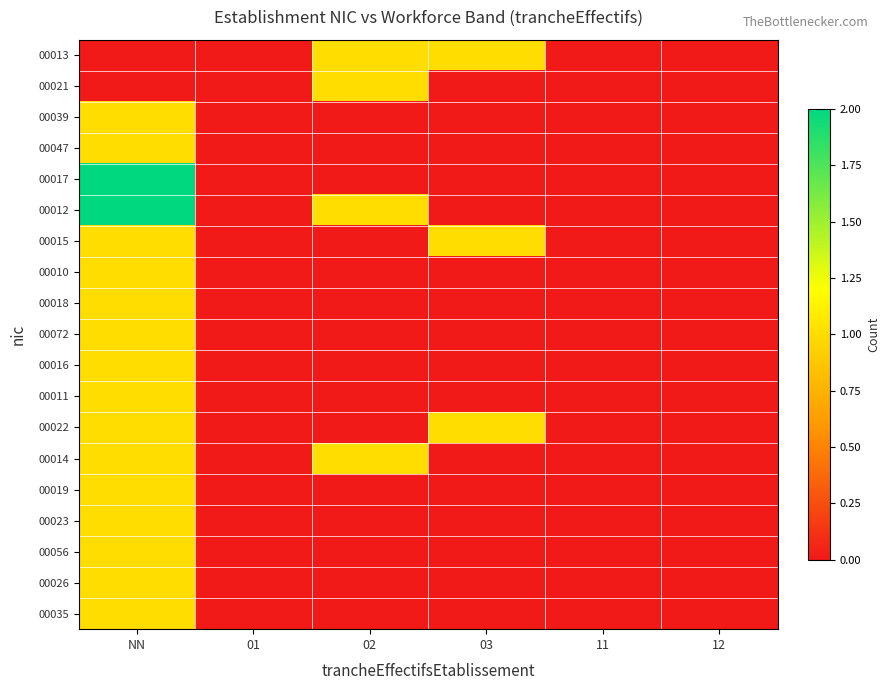

What is the total value across all series at 03?

3